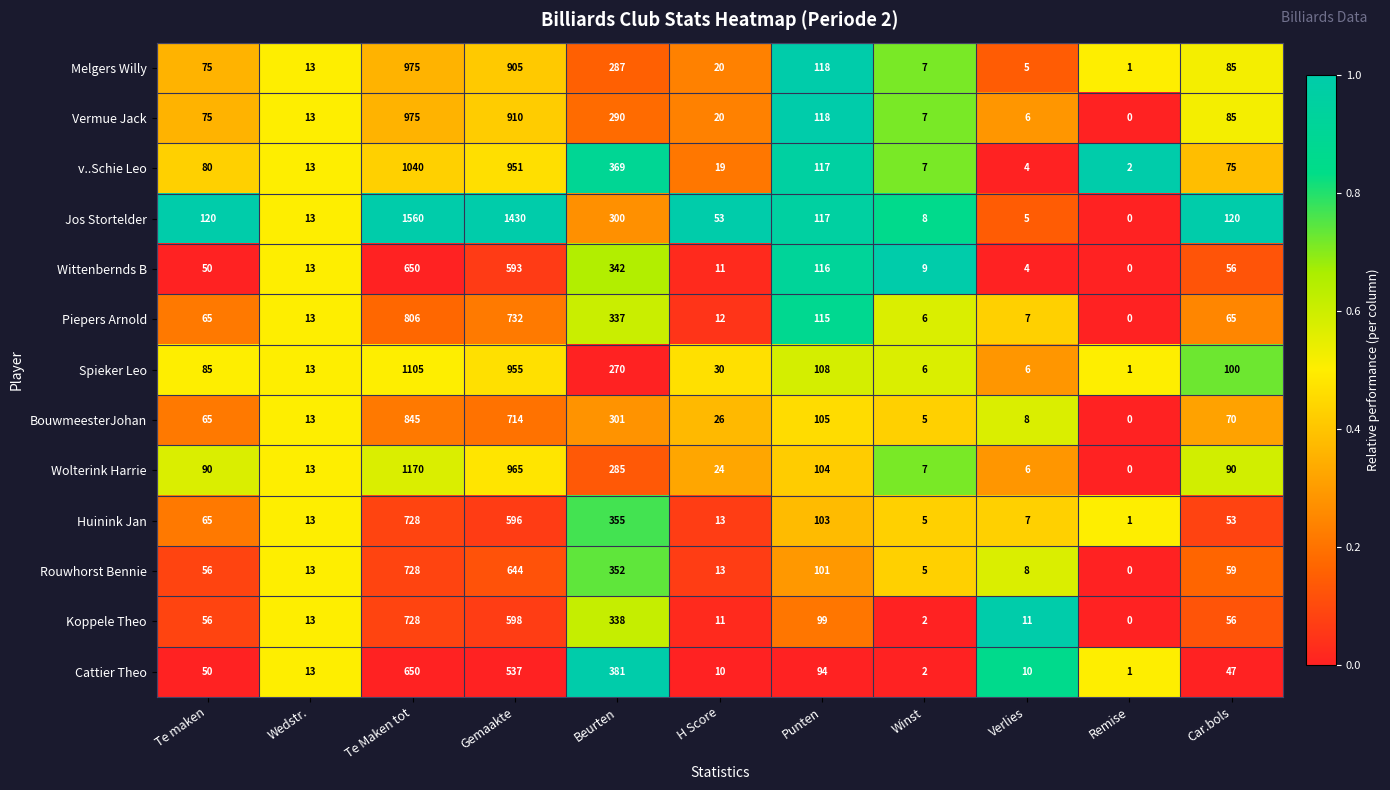

What is the average value of the Vermue Jack series?

227